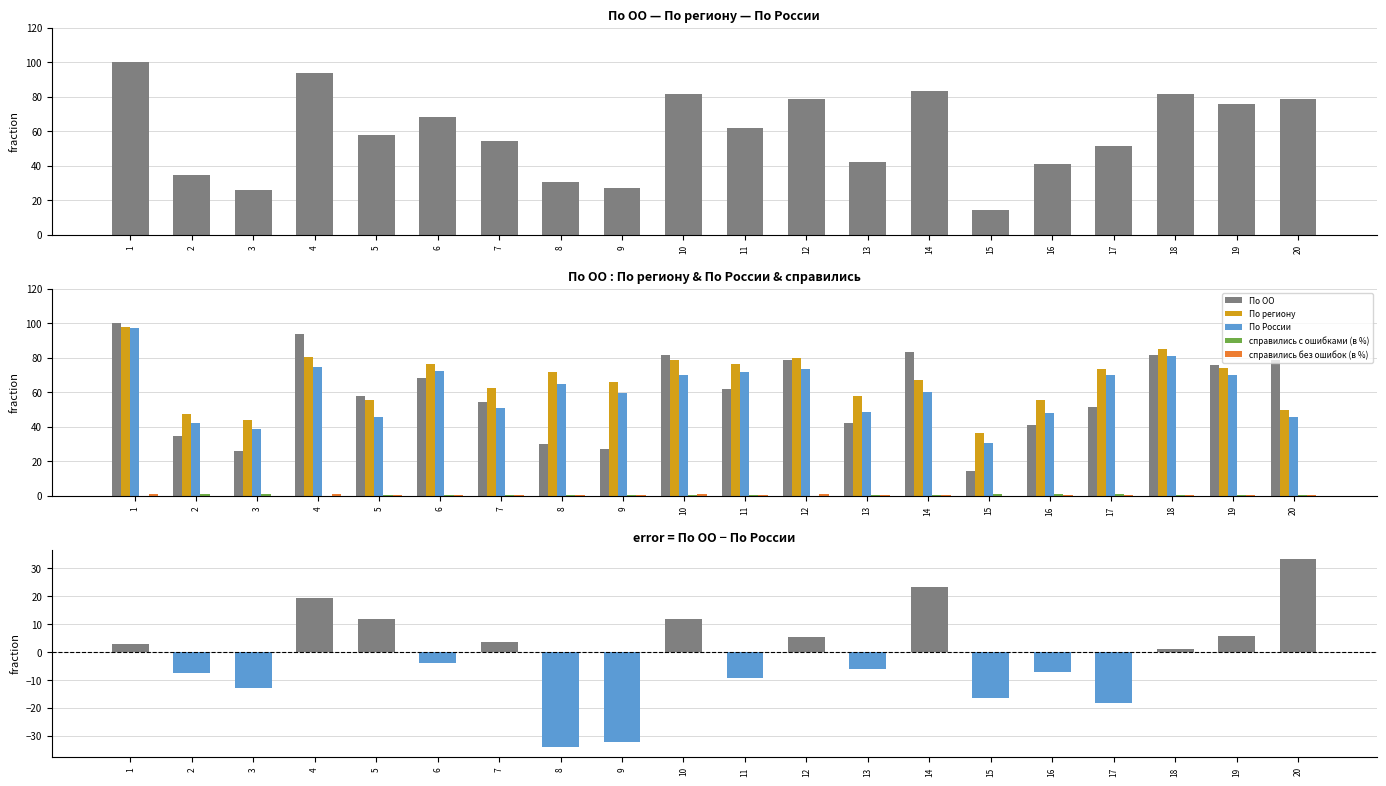

Which has a higher value, 16 or 20?

20